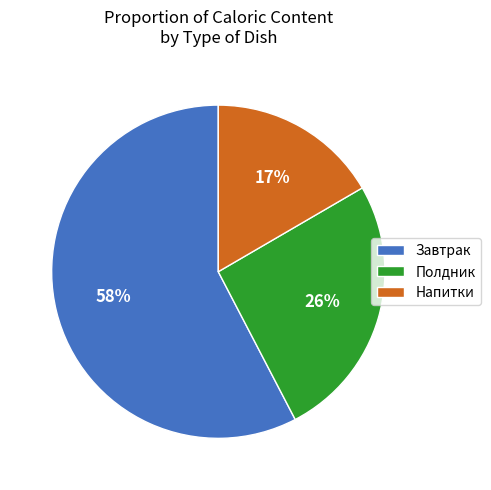

To the nearest percent, what percentage of the pie is Полдник?

26%